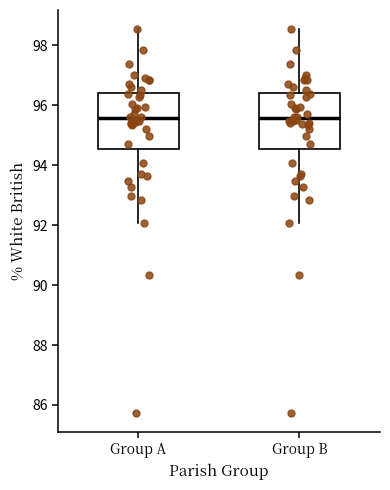

Reading left to right, read every box against the y-axis: the position of its median line, the range the box covers, and the ends of its whiskers. The values are not printed on the chart, so give them approximately, as read against the axis.

Group A: median 95.6, box 94.6 to 96.4, whiskers 92.0 to 98.6
Group B: median 95.6, box 94.6 to 96.4, whiskers 92.0 to 98.6